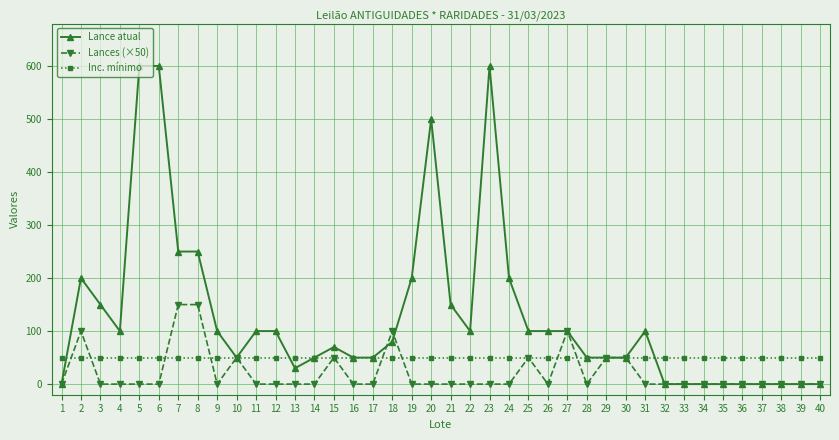

What is the value of the Inc. mínimo point at the 16th from the left?

50